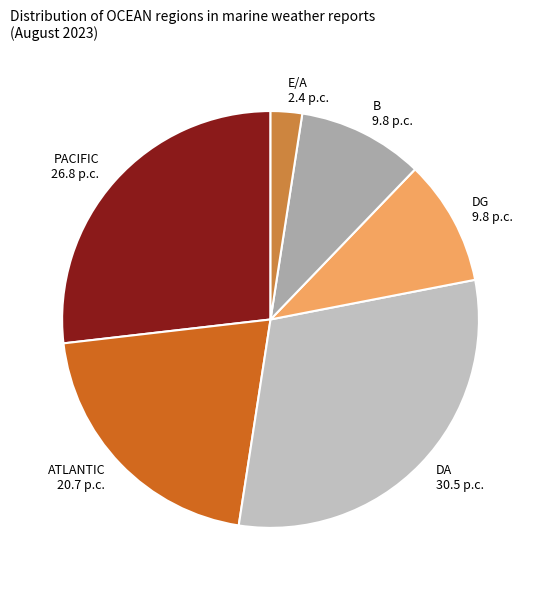

What is the ratio of the value at DA to the value at PACIFIC?

1.1